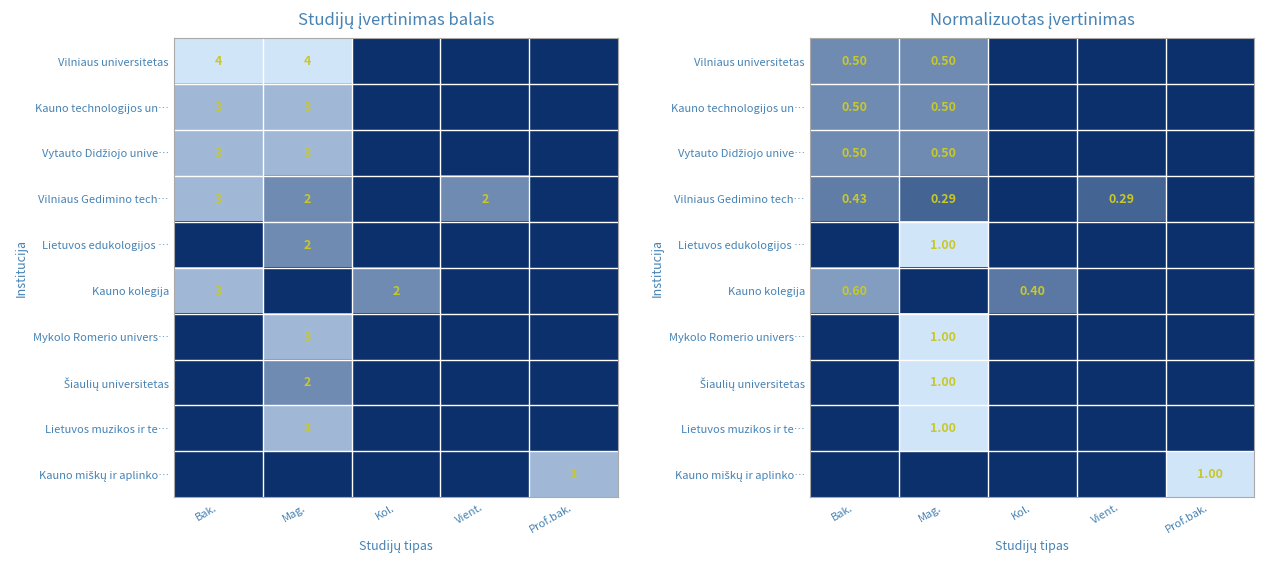

The value of Kauno miškų ir aplinko… at Vient. is 0.4. True or false?

False